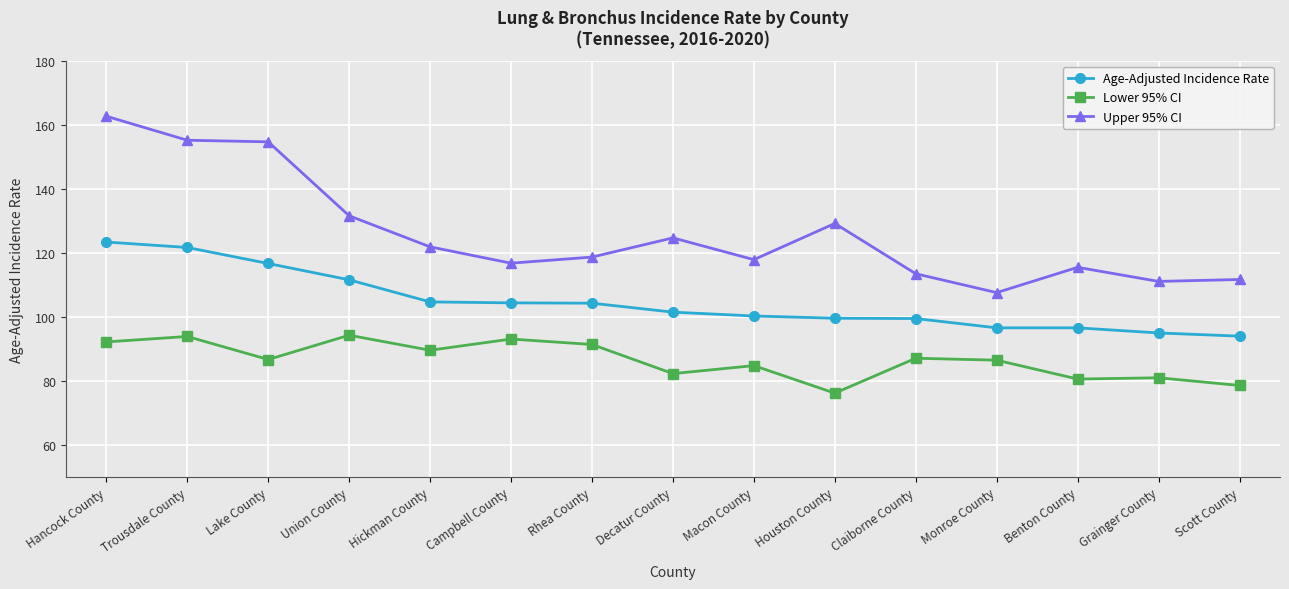

True or false: Age-Adjusted Incidence Rate and Upper 95% CI cross at least once.

False